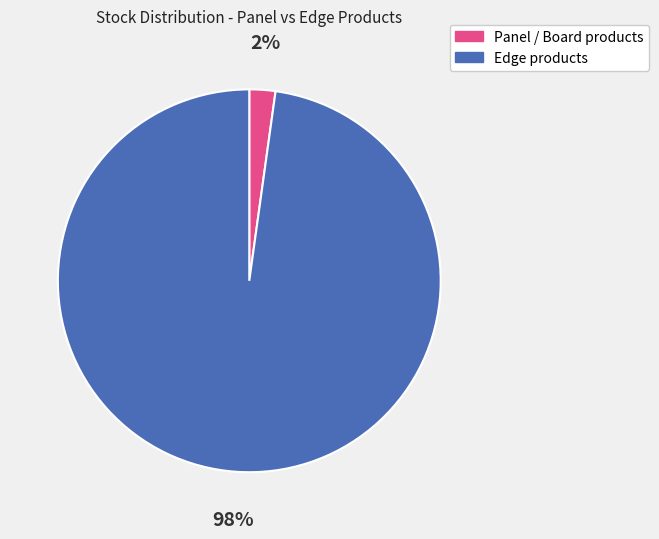

Does any single category account for the majority?

Yes